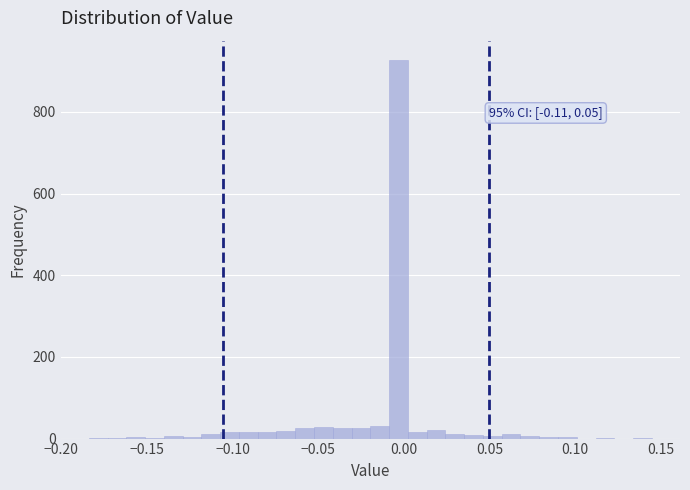

Around what value on the x-axis is the tallest bar? Give the approximate position of its centre, as read against the axis.

-0.005